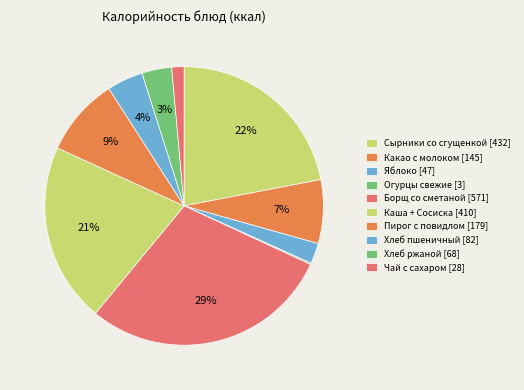

How many segments does this pie chart have?

10